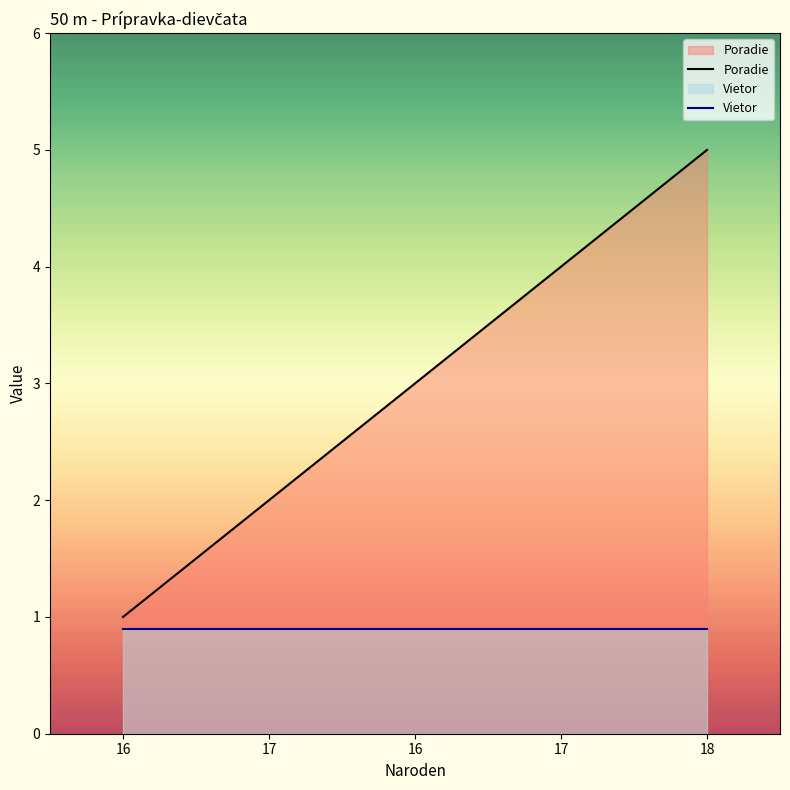

True or false: Vietor and Poradie intersect in this chart.

False